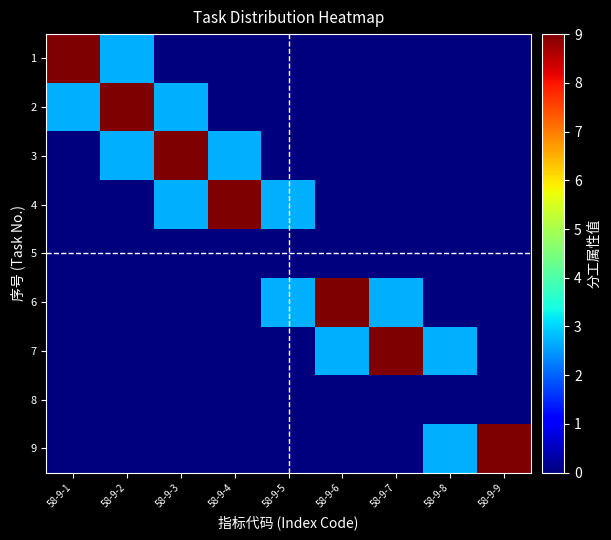

Rank the series at 58-9-1 from lowest to highest value.

3, 4, 5, 6, 7, 8, 9, 2, 1